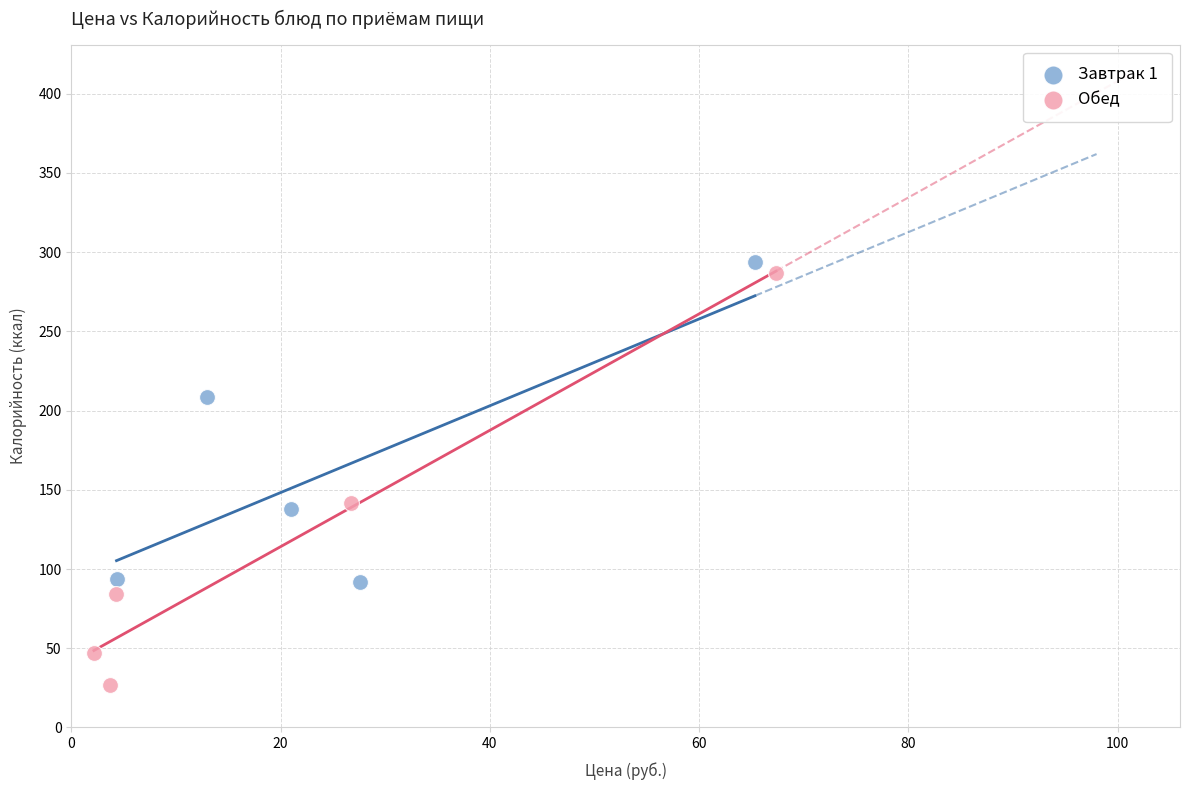

Which series contains the lowest Y value?

Обед